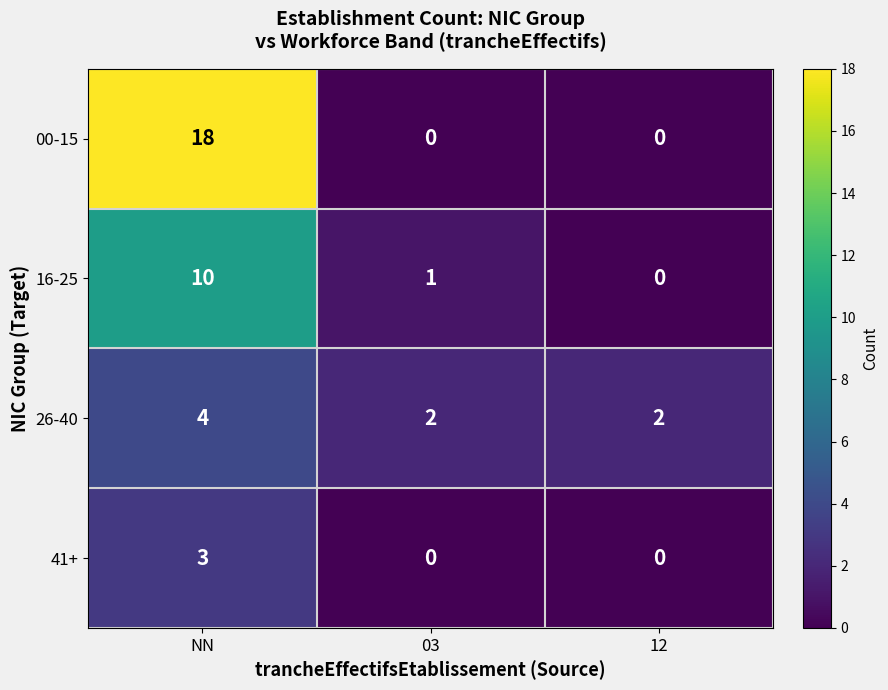

Reading right to left, extract all data points from this chart.

00-15: 12=0	03=0	NN=18
16-25: 12=0	03=1	NN=10
26-40: 12=2	03=2	NN=4
41+: 12=0	03=0	NN=3